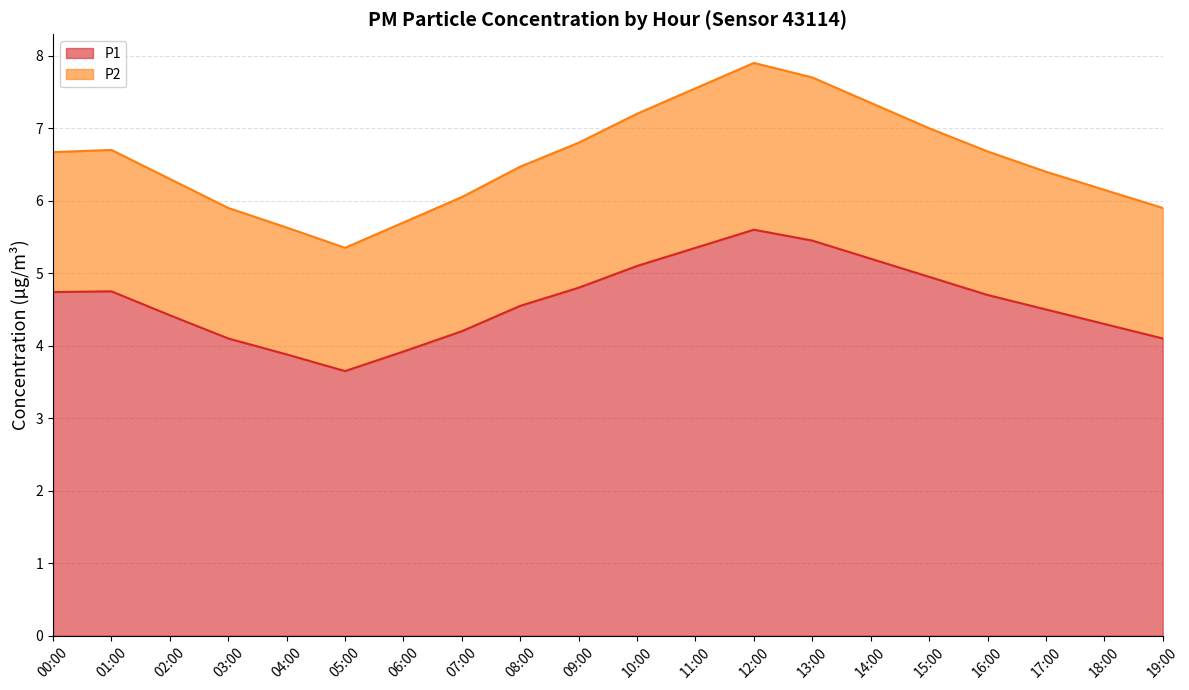

How many interior local peaks does the P1 series have?

2